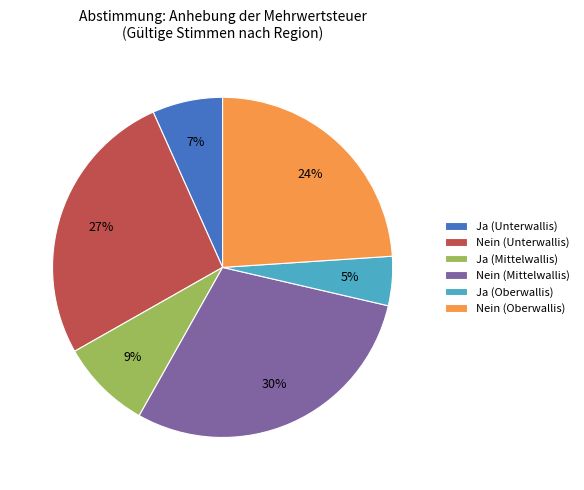

To the nearest percent, what percentage of the pie is Nein (Oberwallis)?

24%